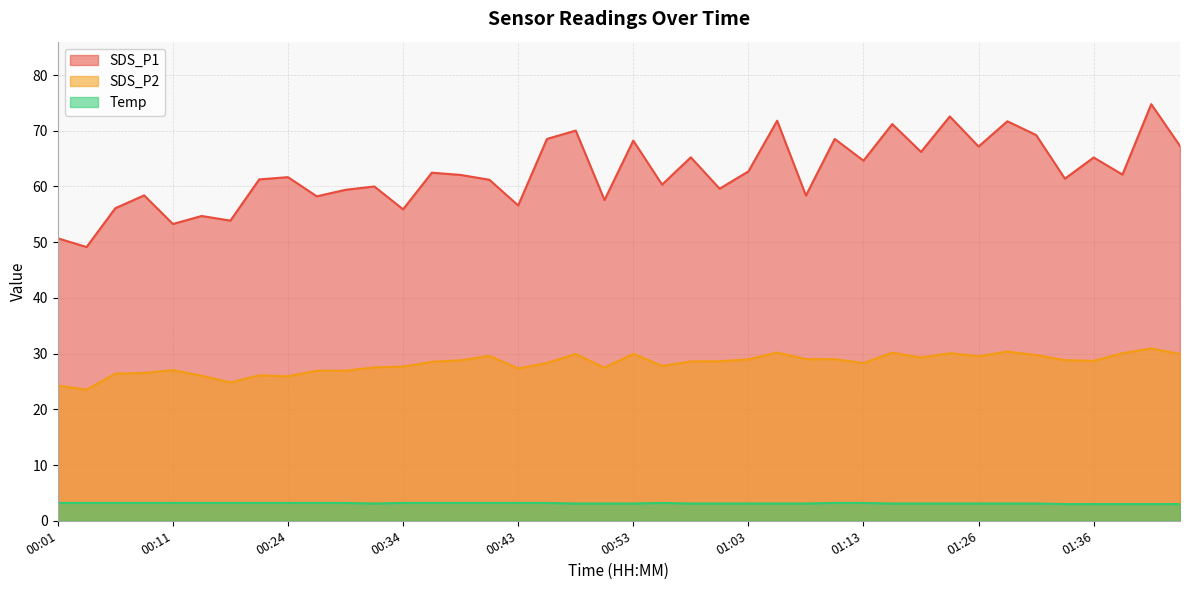

List the labels in order of SDS_P1 value, smallest first.

00:03, 00:01, 00:11, 00:16, 00:14, 00:34, 00:06, 00:43, 00:51, 00:26, 01:08, 00:08, 00:29, 01:01, 00:31, 00:56, 00:41, 00:21, 01:34, 00:24, 00:38, 01:39, 00:36, 01:03, 01:13, 01:36, 00:58, 01:21, 01:26, 01:44, 00:53, 00:46, 01:10, 01:31, 00:48, 01:15, 01:28, 01:05, 01:23, 01:41